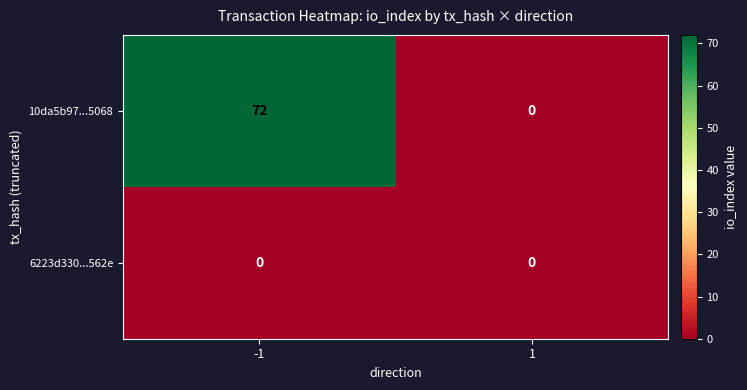

Which series has the largest total across all categories?

10da5b97...5068